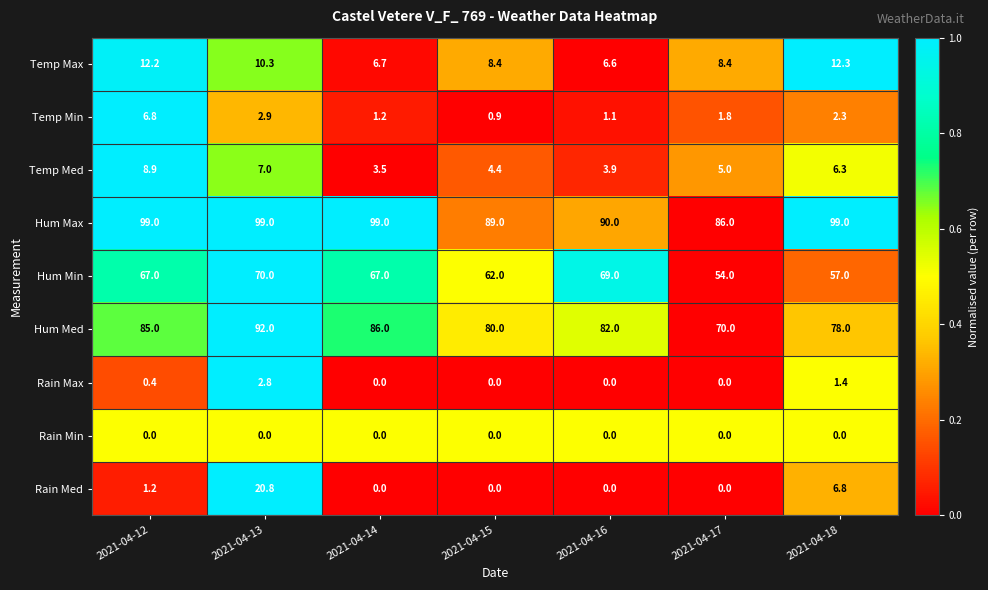

Where is Hum Med nearest to the value 81?

2021-04-15